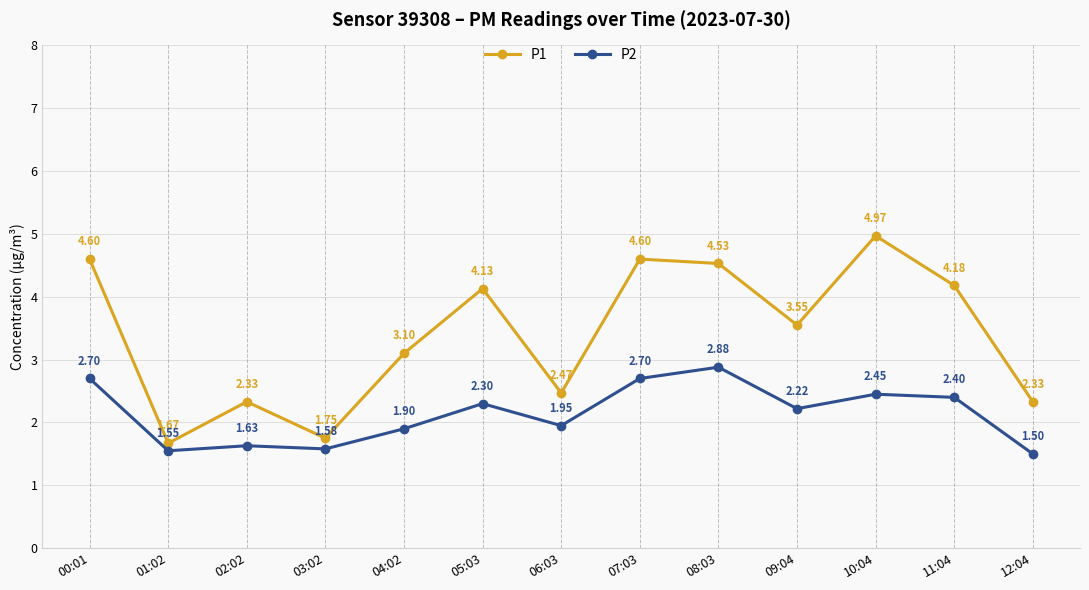

True or false: P1 and P2 intersect in this chart.

False